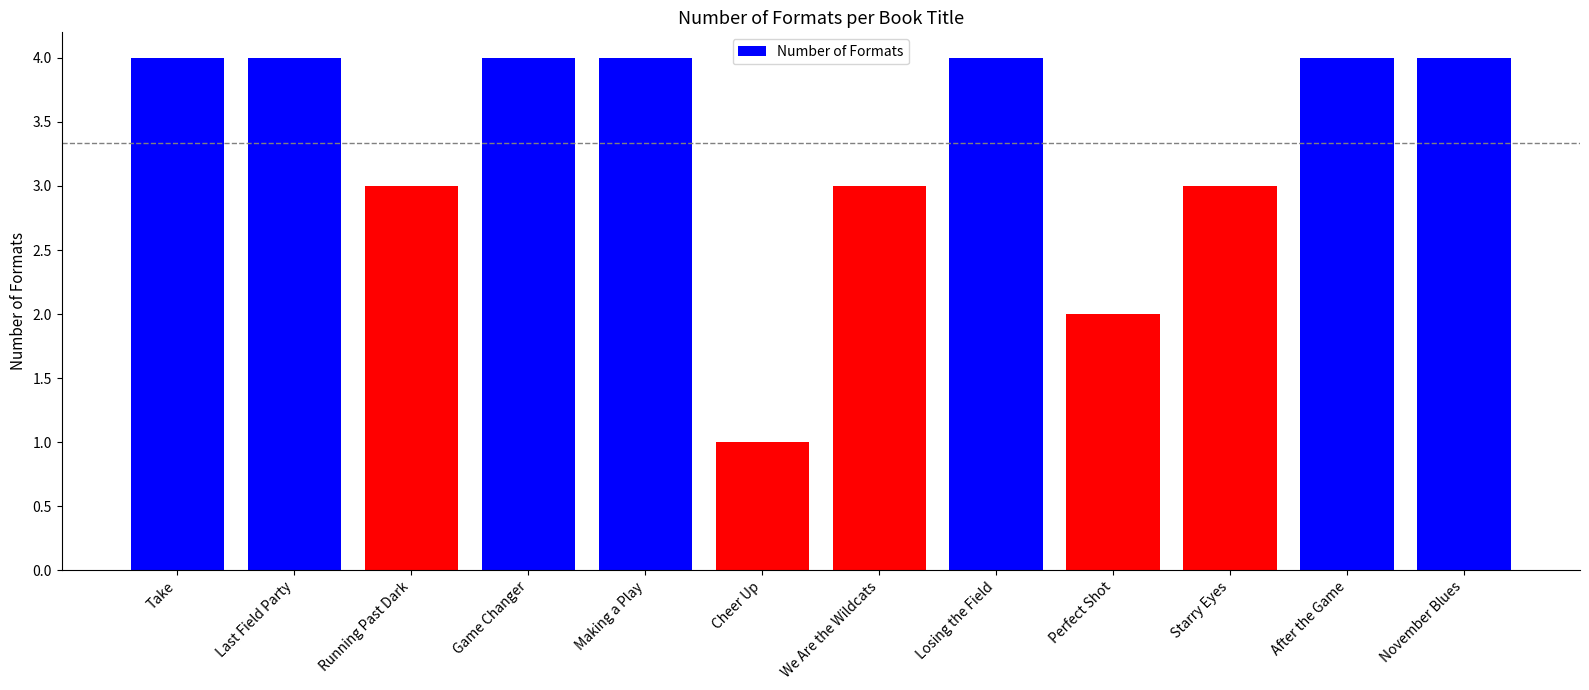

True or false: the data shows 2 at Starry Eyes.

False